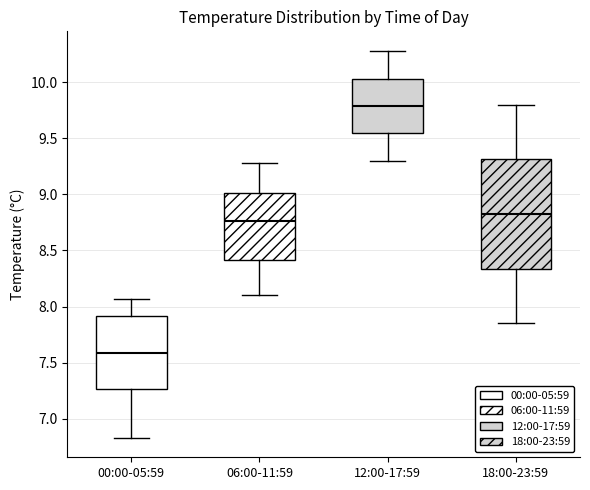

Reading left to right, transcribe this box plot: for each box, give where its median line is, the range the box spans, and where its two whiskers end, as read against the y-axis. The values are not printed on the chart, so give them approximately, as read against the axis.

00:00-05:59: median 7.60, box 7.25 to 7.90, whiskers 6.85 to 8.05
06:00-11:59: median 8.75, box 8.40 to 9.00, whiskers 8.10 to 9.30
12:00-17:59: median 9.80, box 9.55 to 10.05, whiskers 9.30 to 10.30
18:00-23:59: median 8.85, box 8.35 to 9.30, whiskers 7.85 to 9.80